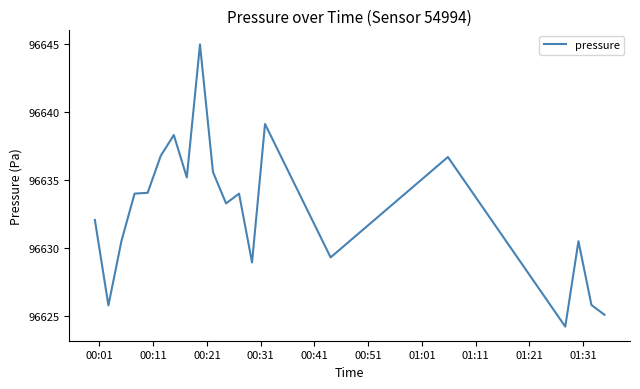

What is the minimum value shown in the chart?

96624.2